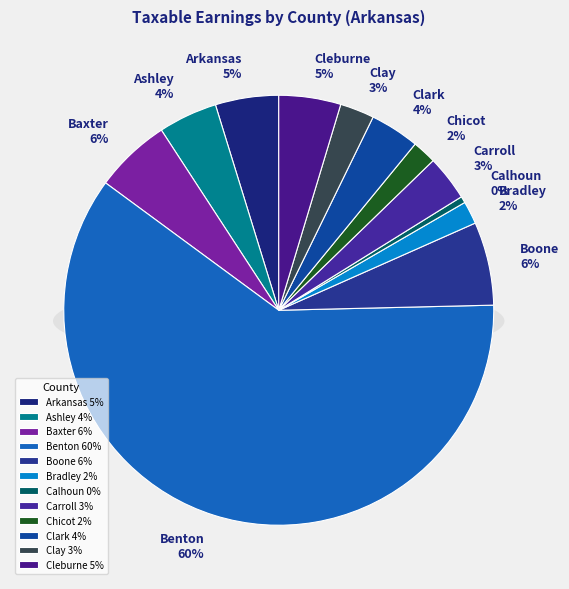

Is the sum of Chicot and Boone greater than half?

No